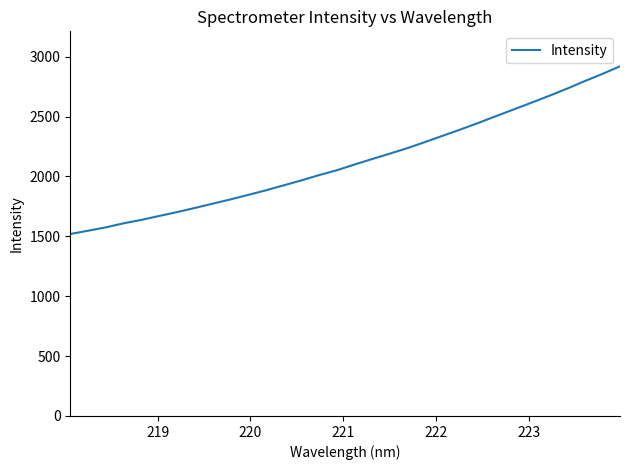

What is the greatest value displayed?

2919.2